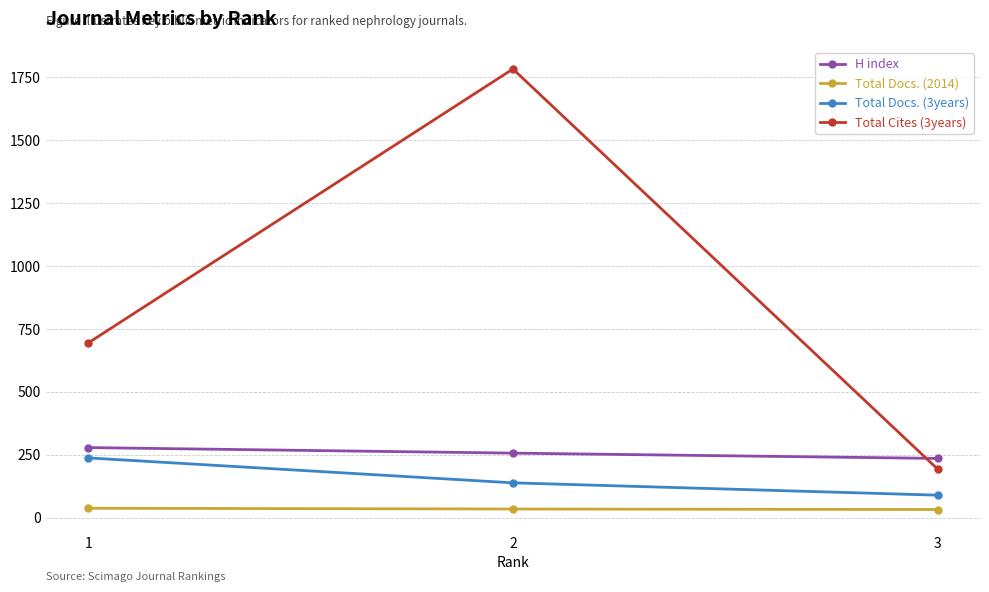

What are all the series names shown in the legend?

H index, Total Docs. (2014), Total Docs. (3years), Total Cites (3years)